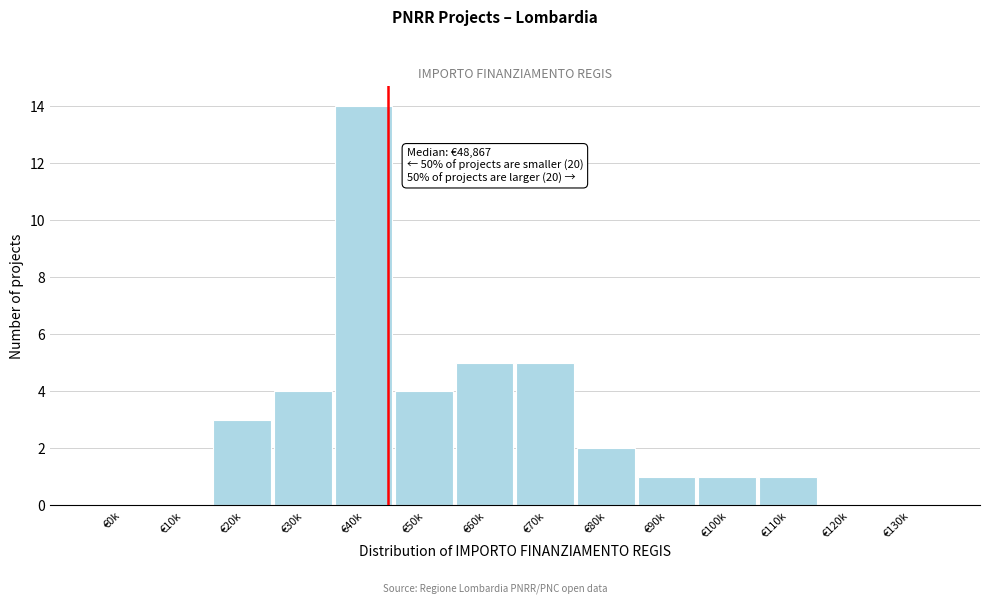

Reading left to right, transcribe all the data shown in this chart.

€0k=0	€10k=0	€20k=3	€30k=4	€40k=14	€50k=4	€60k=5	€70k=5	€80k=2	€90k=1	€100k=1	€110k=1	€120k=0	€130k=0